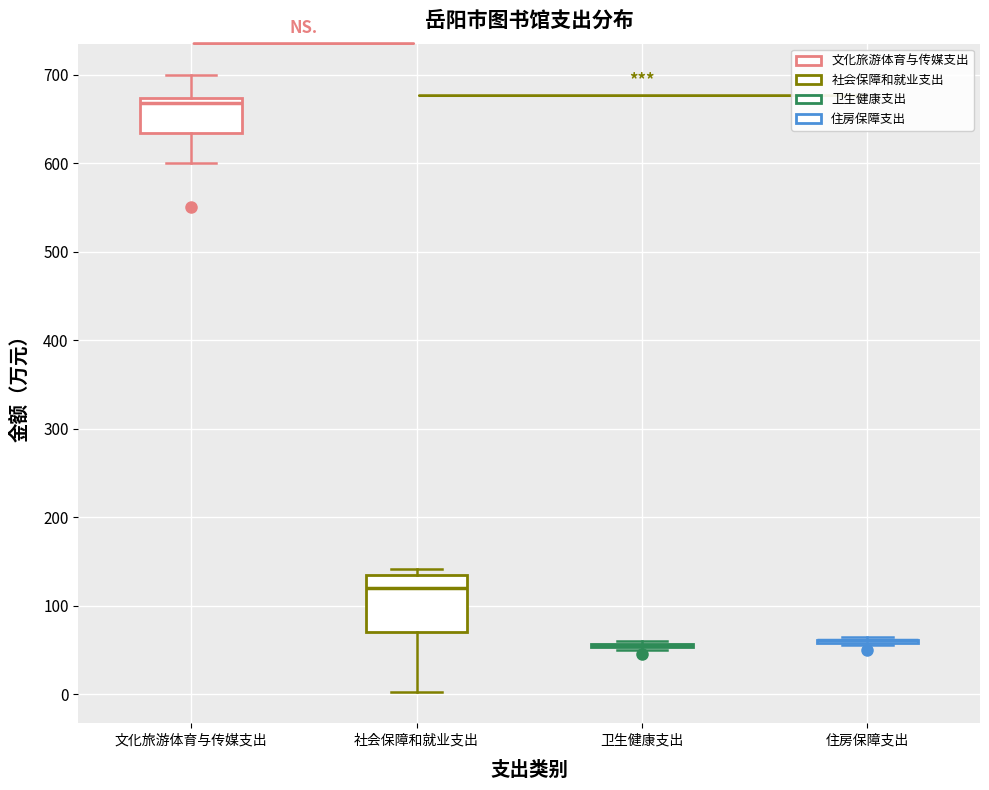

Reading left to right, read every box against the y-axis: the position of its median line, the range the box covers, and the ends of its whiskers. The values are not printed on the chart, so give them approximately, as read against the axis.

文化旅游体育与传媒支出: median 670 (just below the box's upper edge), box 630 to 670, whiskers 600 to 700
社会保障和就业支出: median 120, box 70 to 130, whiskers 0 to 140
卫生健康支出: box collapsed to a line at 60, whiskers 50 to 60
住房保障支出: box collapsed to a line at 60, whiskers 60 to 70